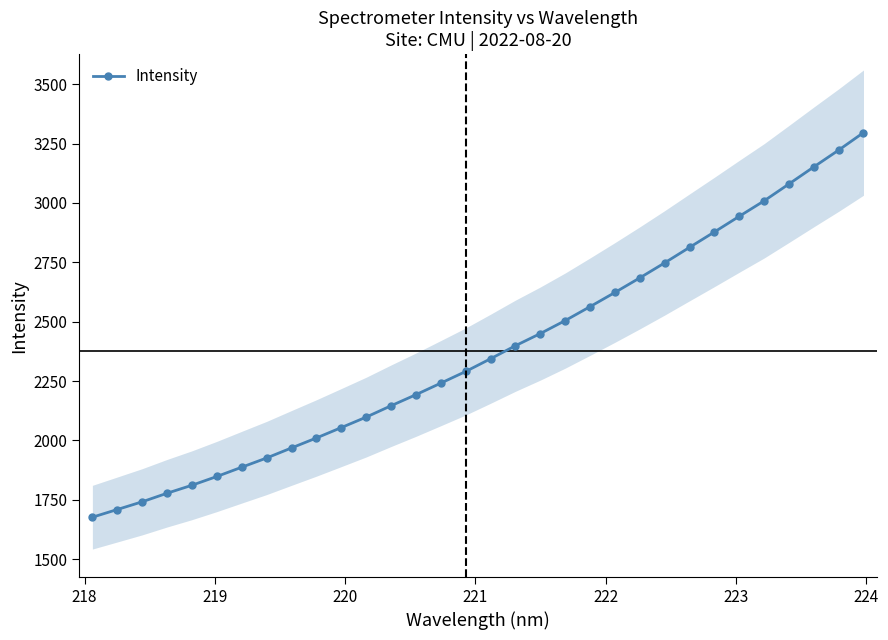

The value at 28 is 4880.8. True or false?

False